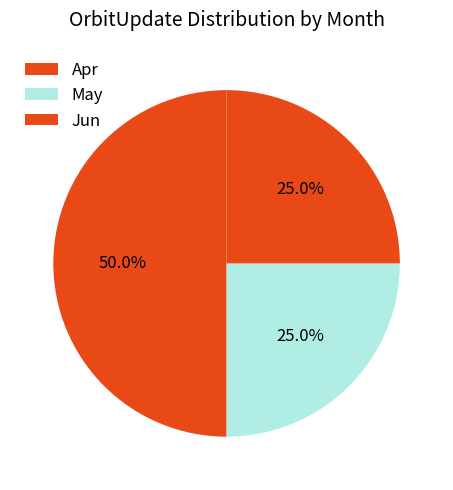

What percentage is NOT represented by Apr?

50.0%